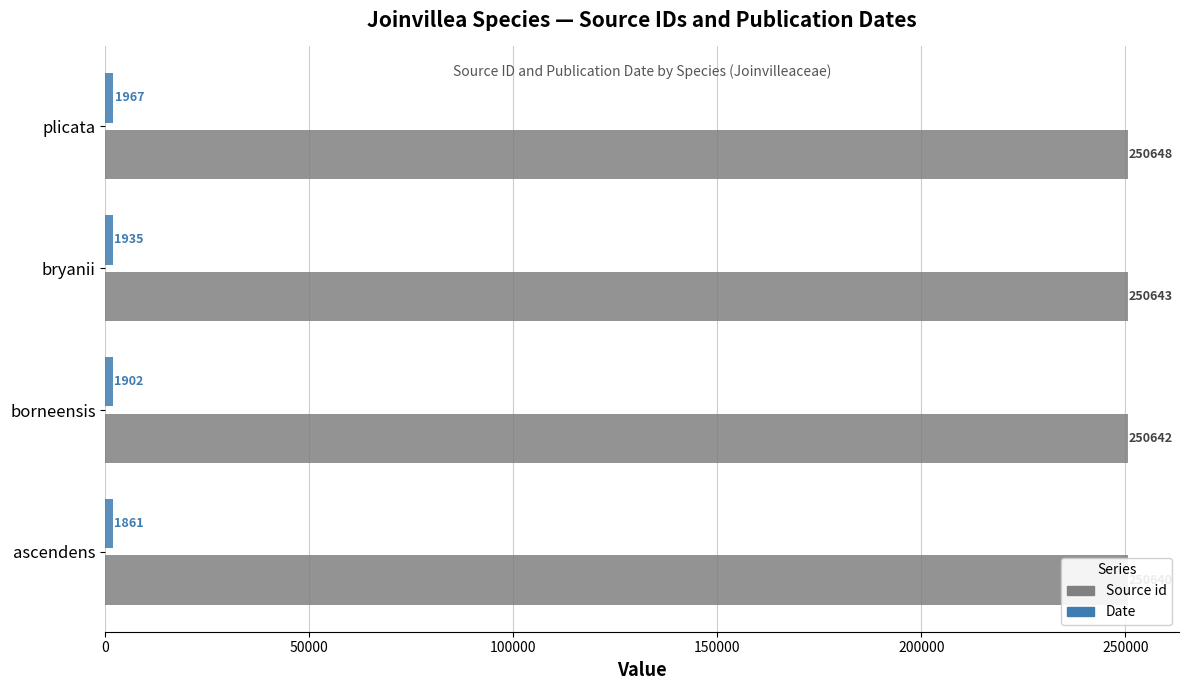

What is the average value of the Date series?

1916